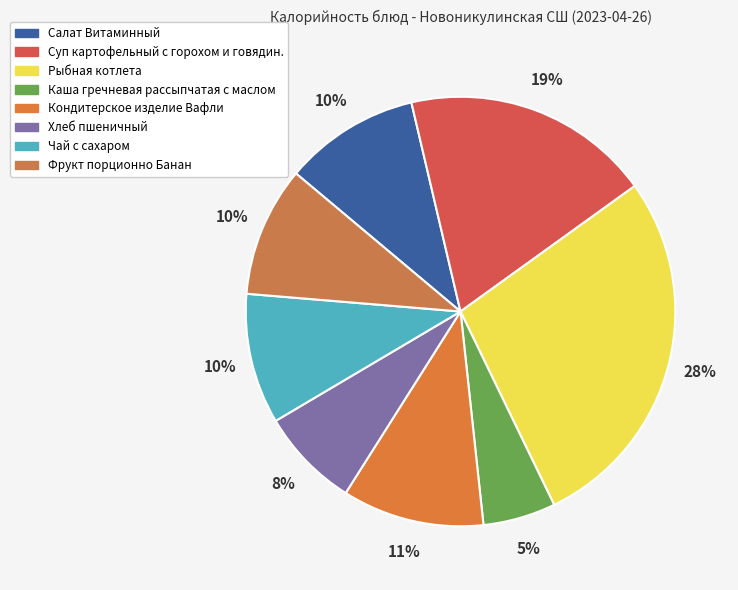

Does any single category account for the majority?

No